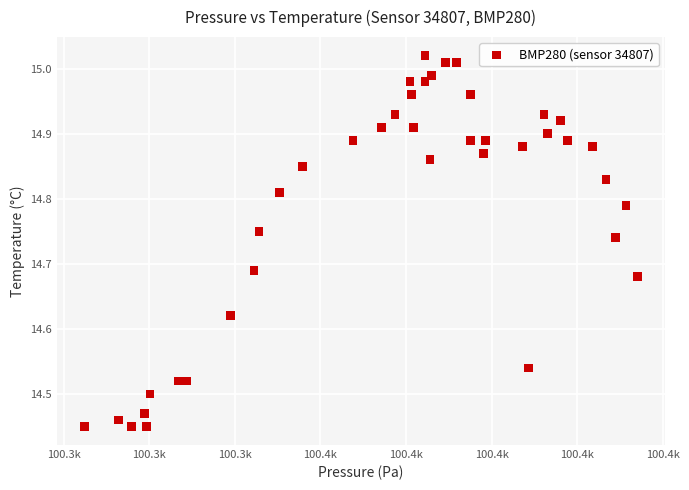

What is the range of Y values (max minus min)?

0.6